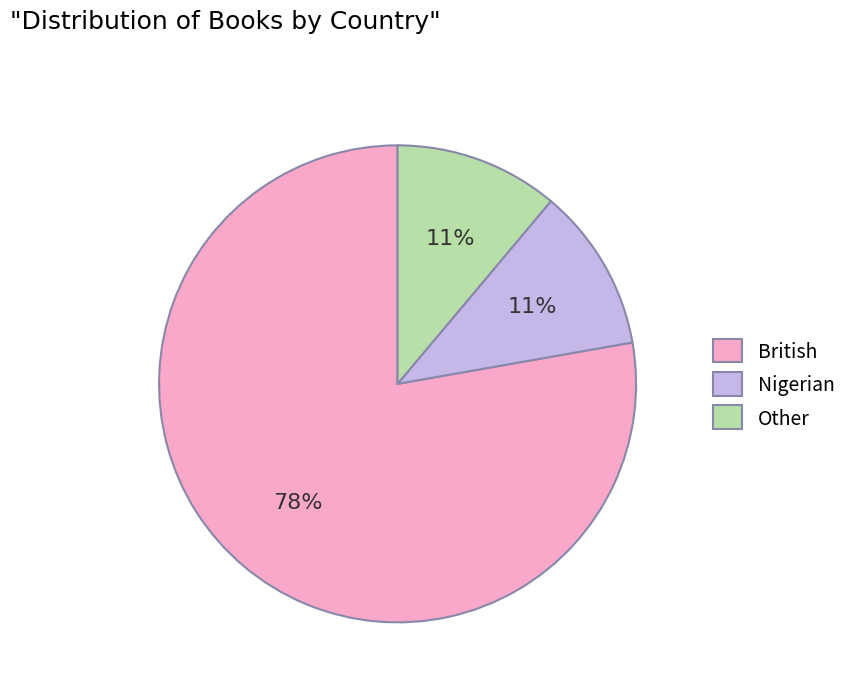

How many segments does this pie chart have?

3